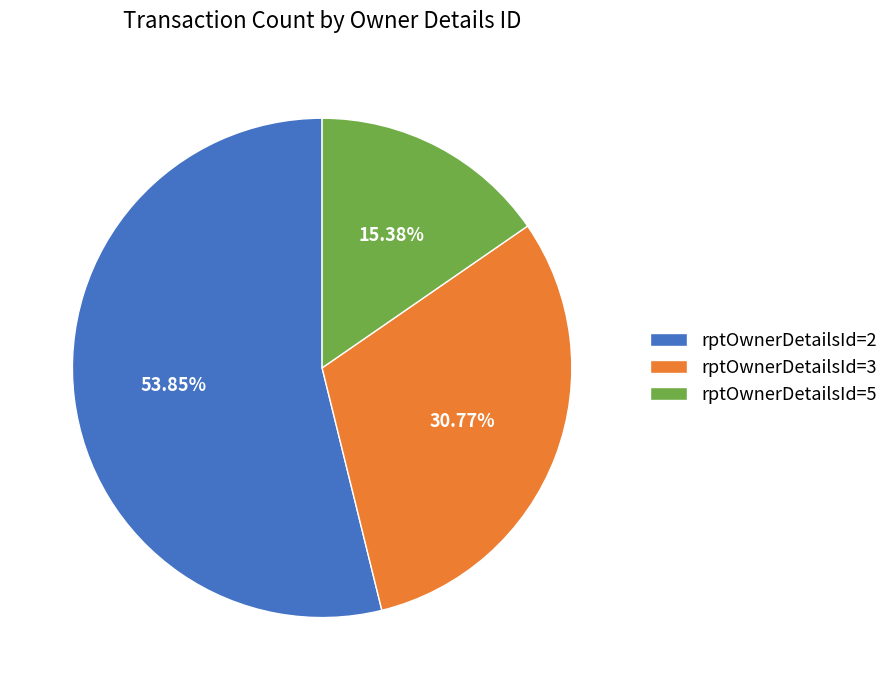

The rptOwnerDetailsId=3 slice represents 31% of the pie. True or false?

True